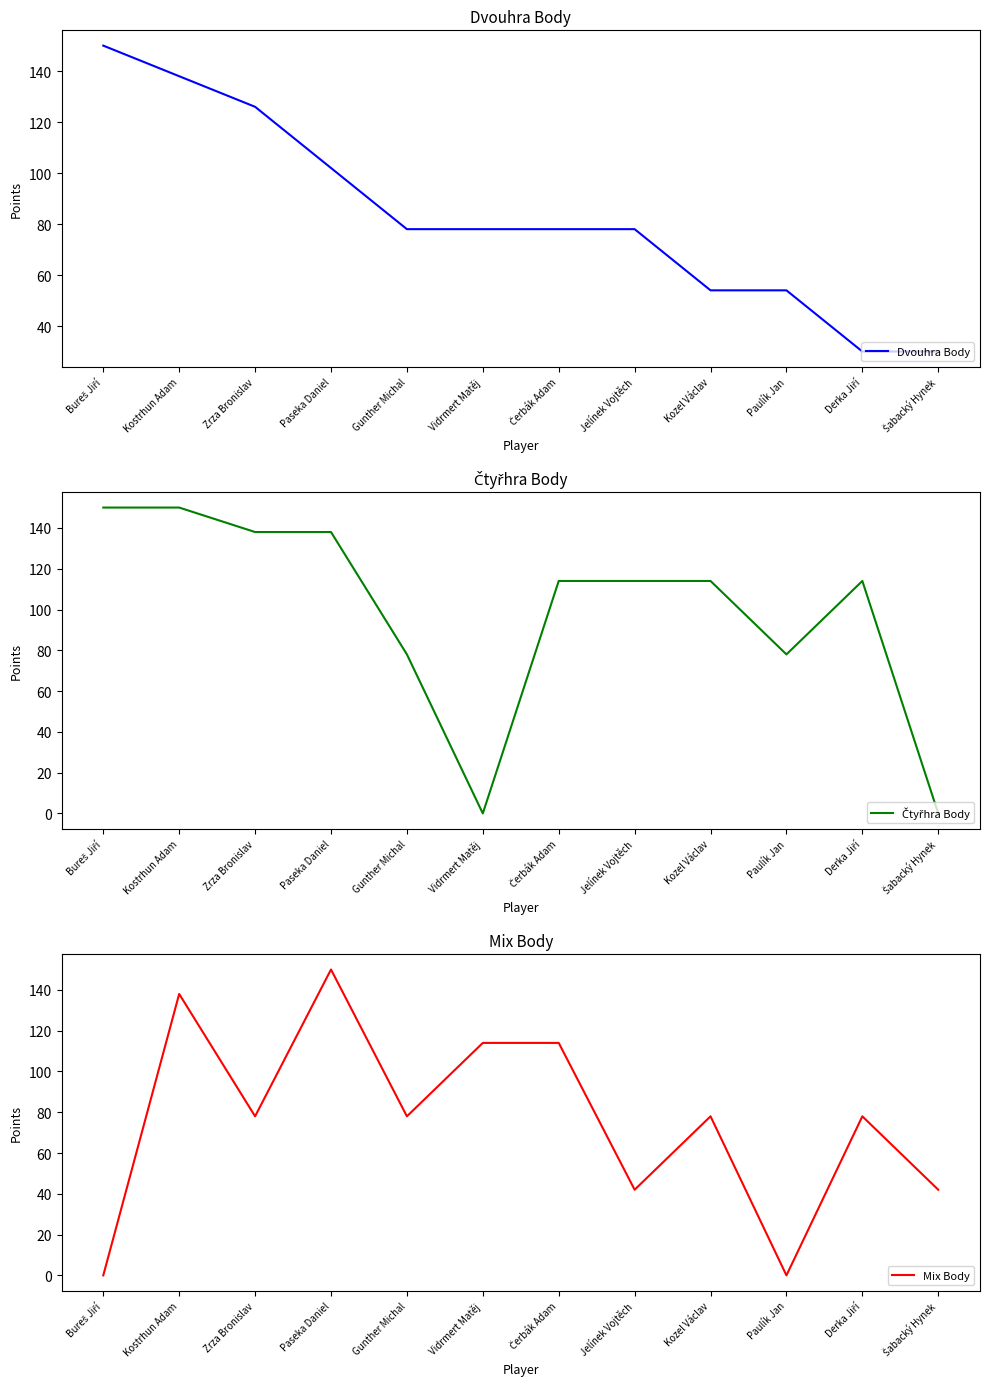

Count the Dvouhra Body values in the range 54 to 126.

8